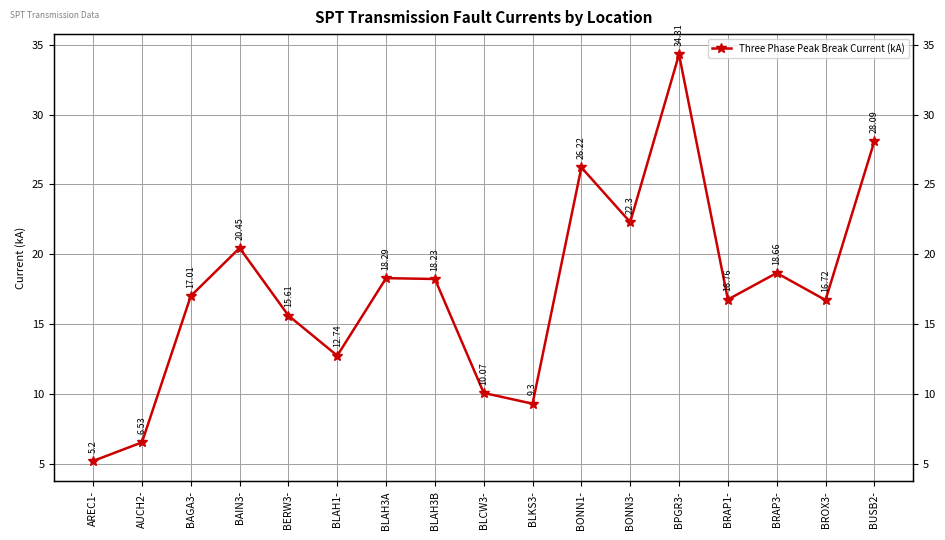

What is the value of the 4th point from the left?

20.4